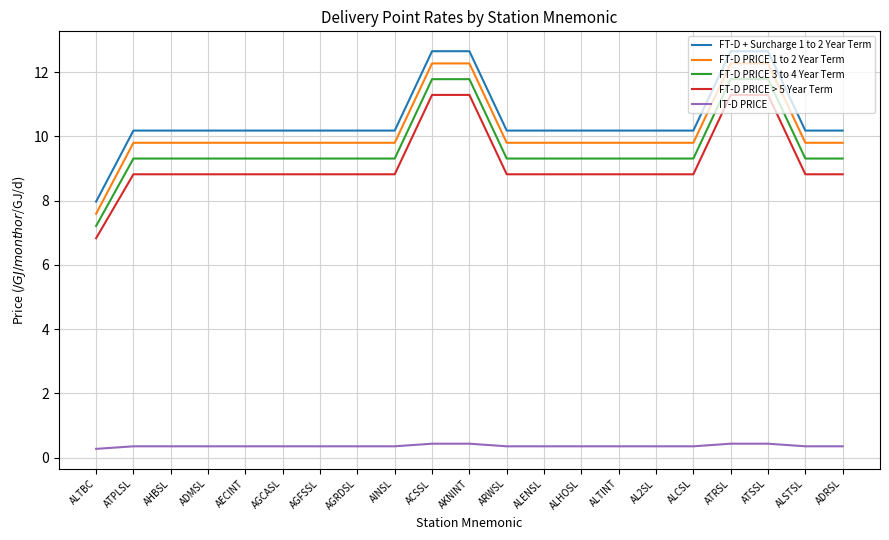

What position from the right is AGCASL?

16